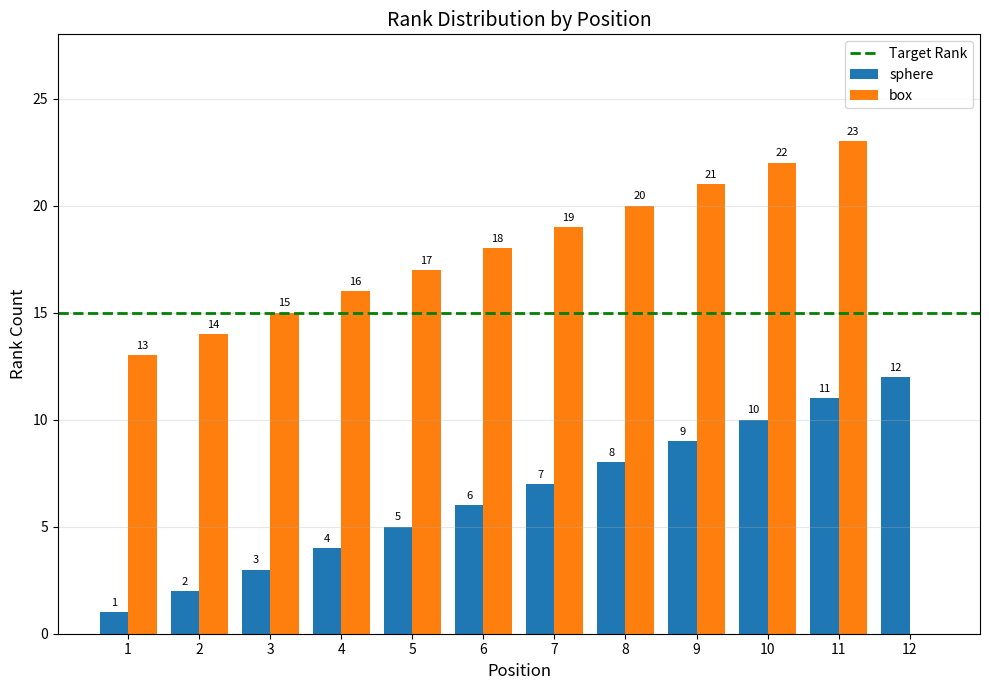

Which label corresponds to the largest value in the chart?

11